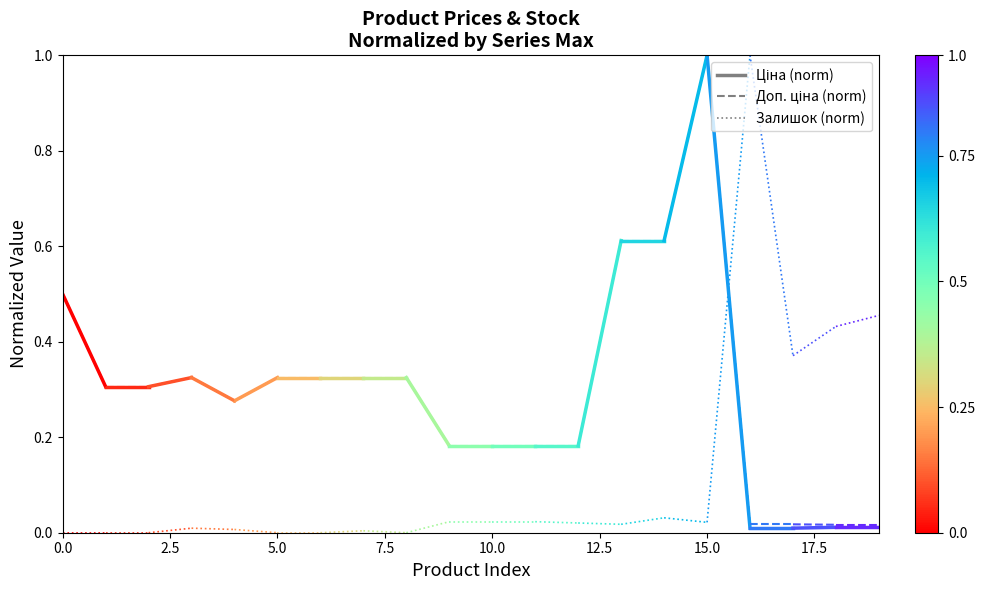

How many series are shown in this chart?

3